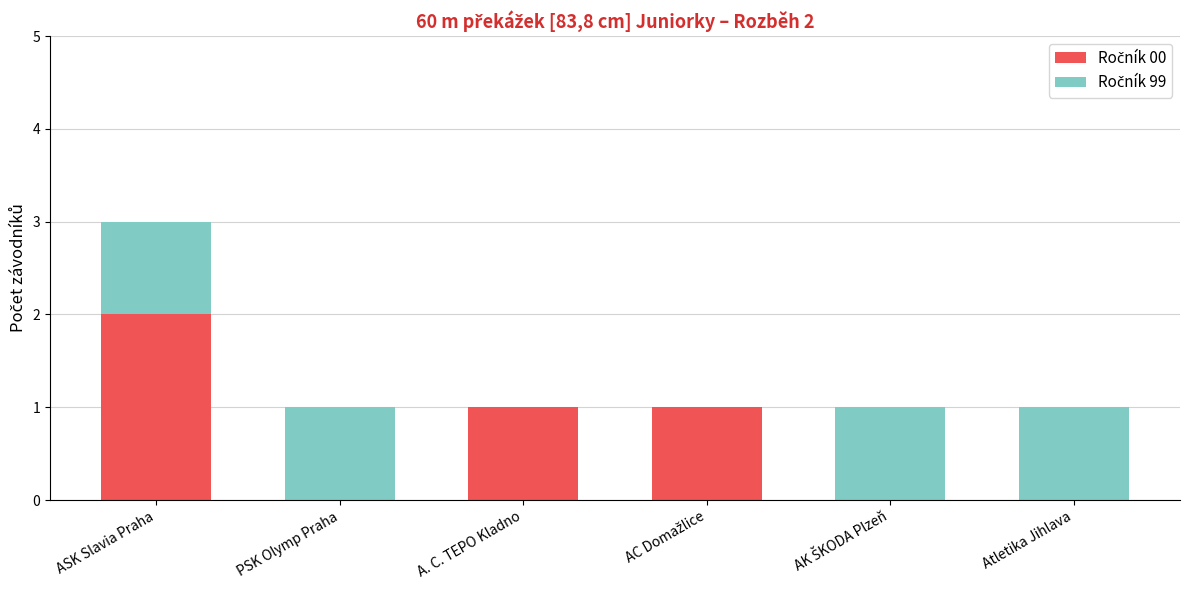

What is the total value across all series at ASK Slavia Praha?

3